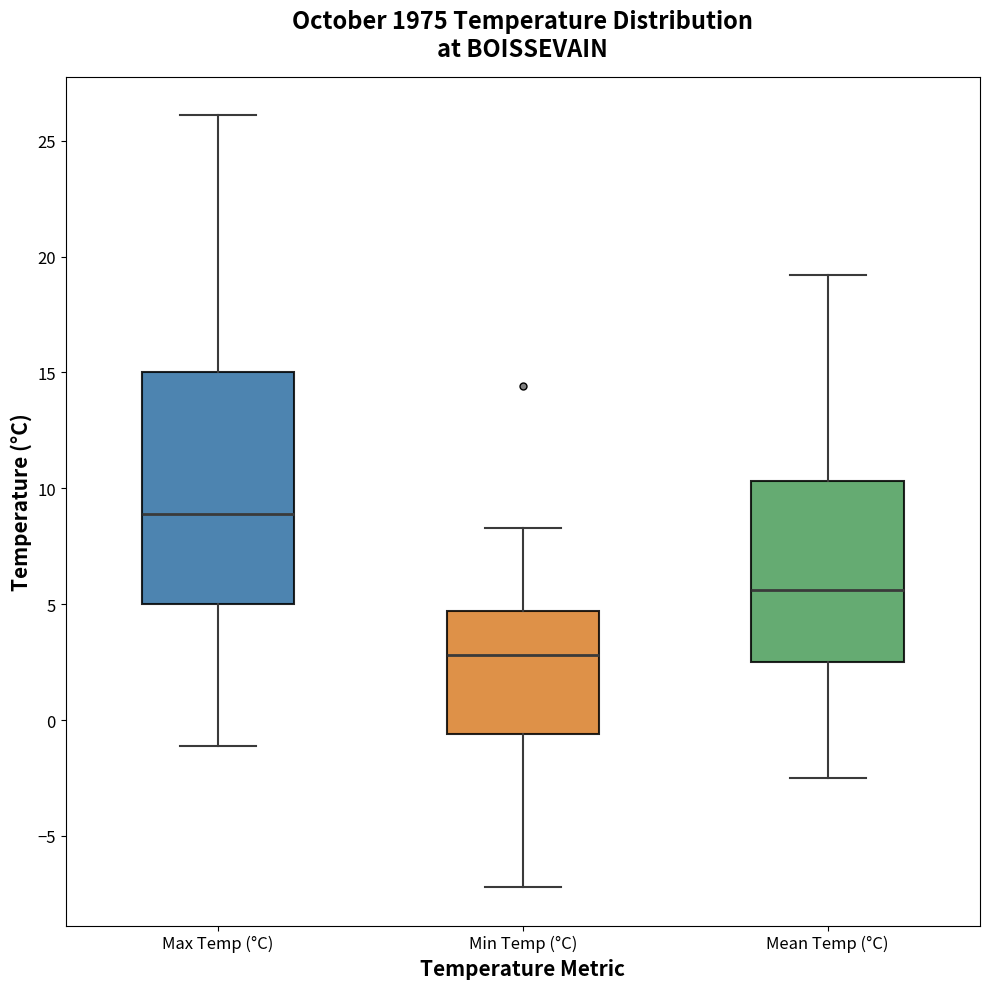

Which box's median line is the highest?

Max Temp (°C)